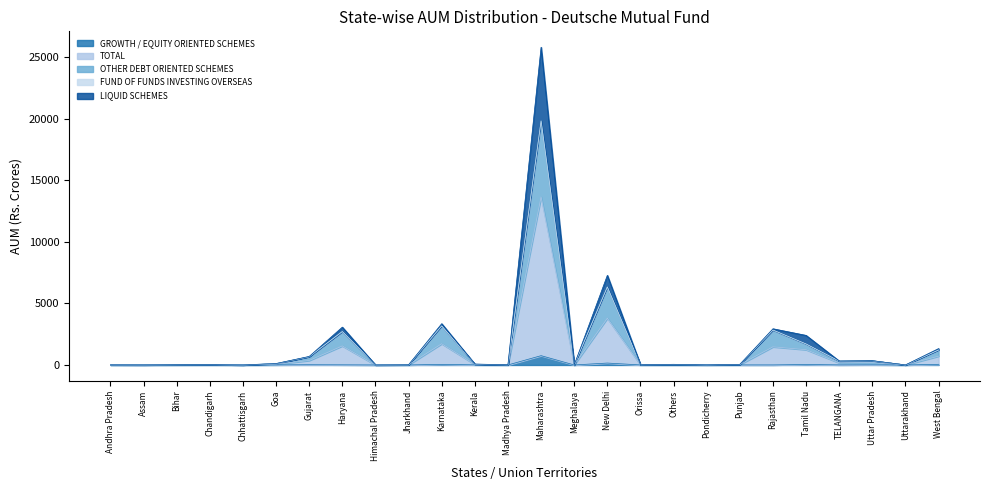

True or false: TOTAL has a value of 71.5 at Kerala.

True